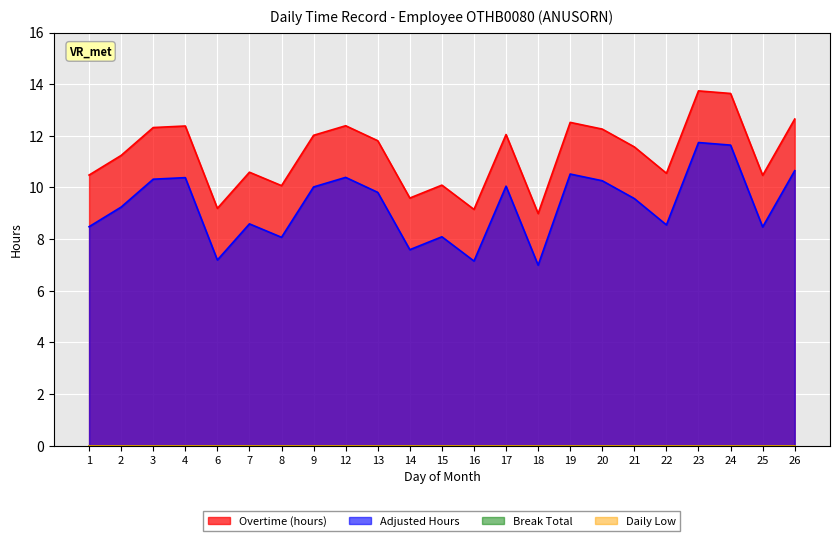

Is it true that Adjusted Hours equals 10.3 at 20?

True